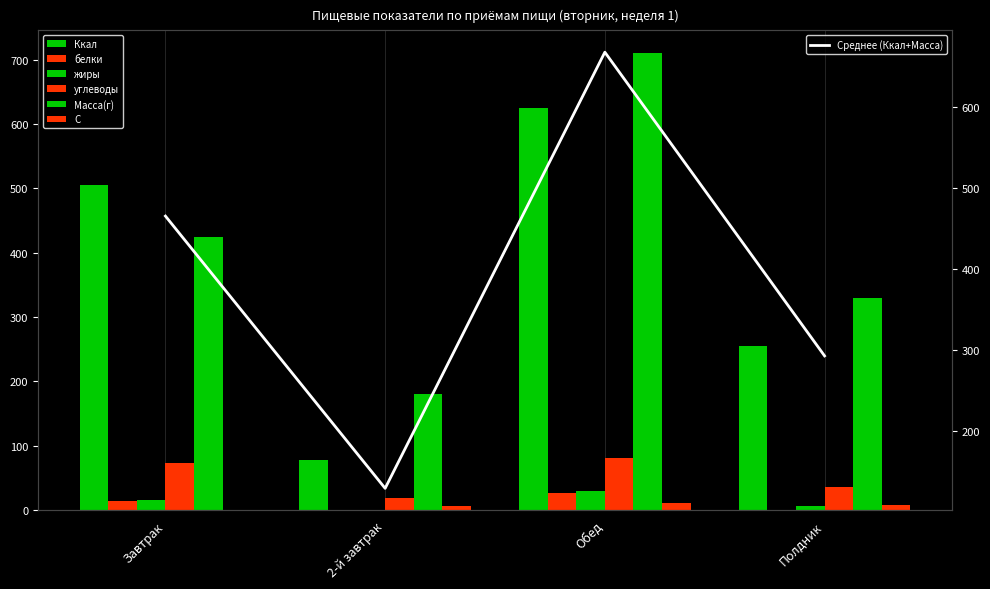

At which category is the sum across all series the highest?

Обед